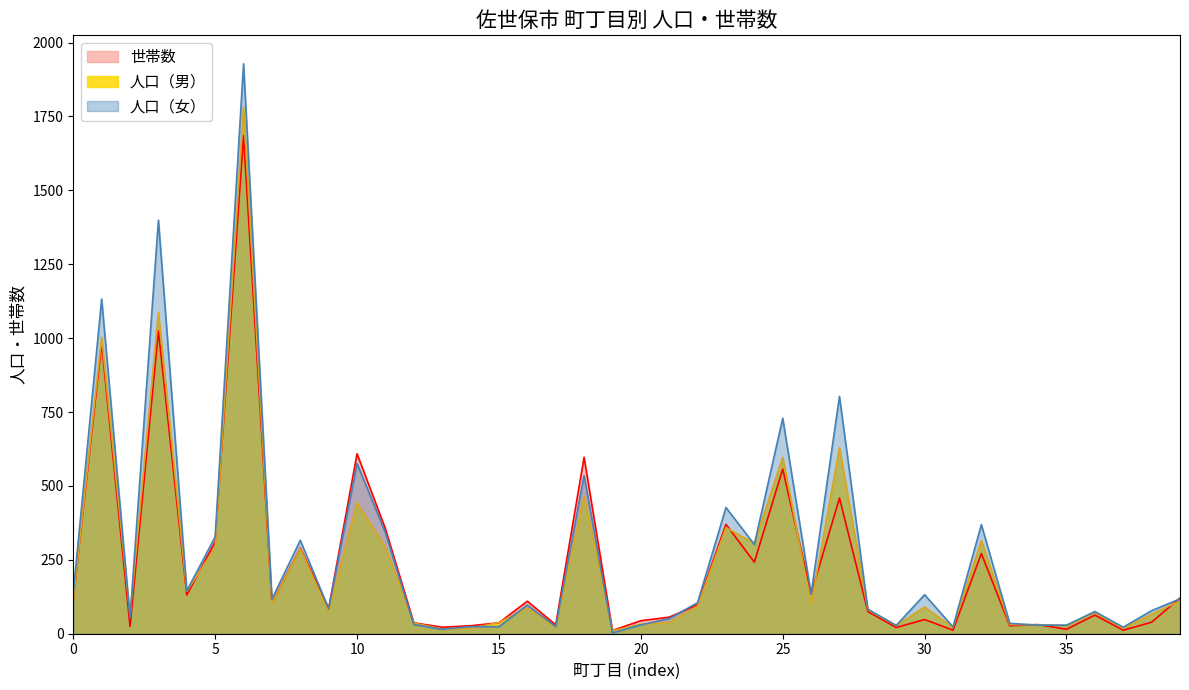

How many times do 世帯数 and 人口（女） cross each other?

7